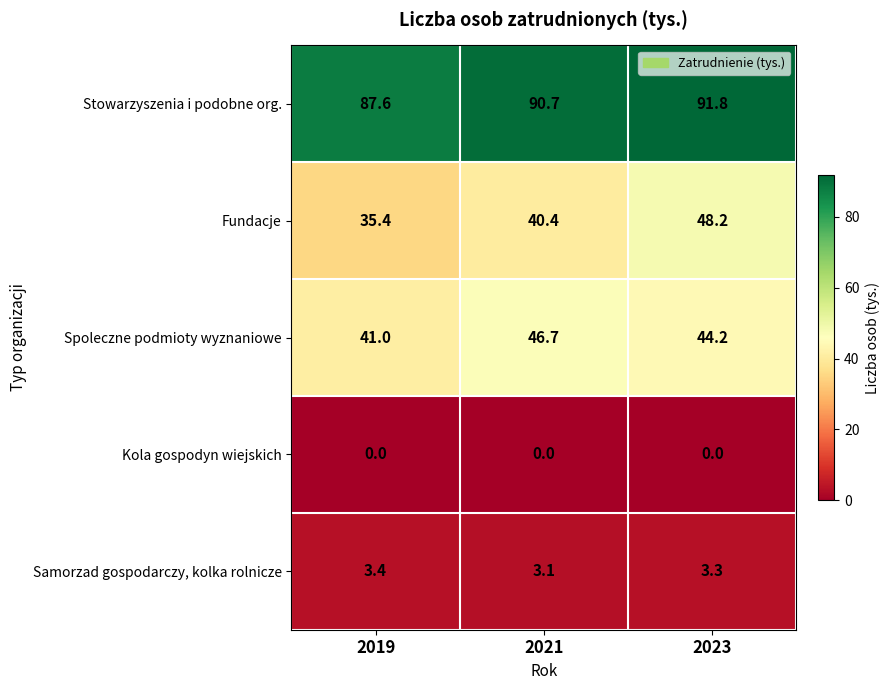

Which category has the highest value in the Spoleczne podmioty wyznaniowe series?

2021